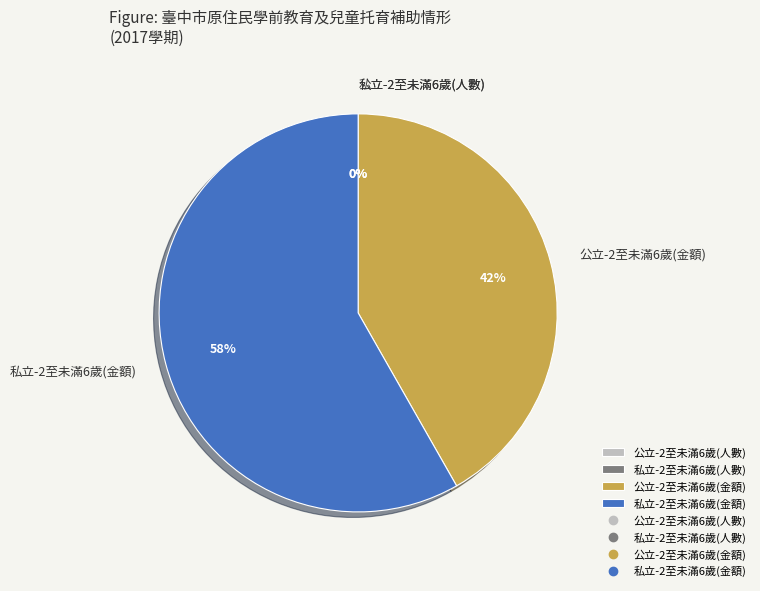

Which category has the biggest portion of the pie?

私立-2至未滿6歲(金額)